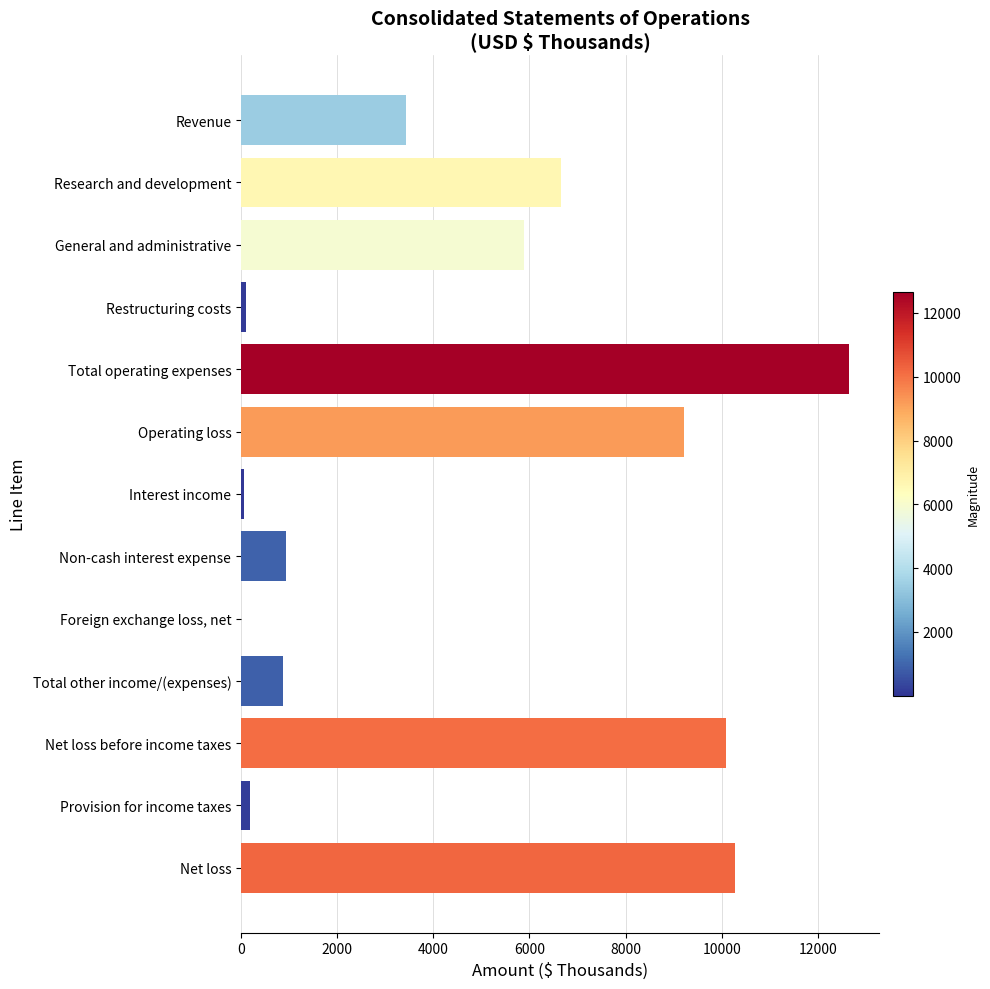

Is it true that the value at Net loss before income taxes is 3804?

False